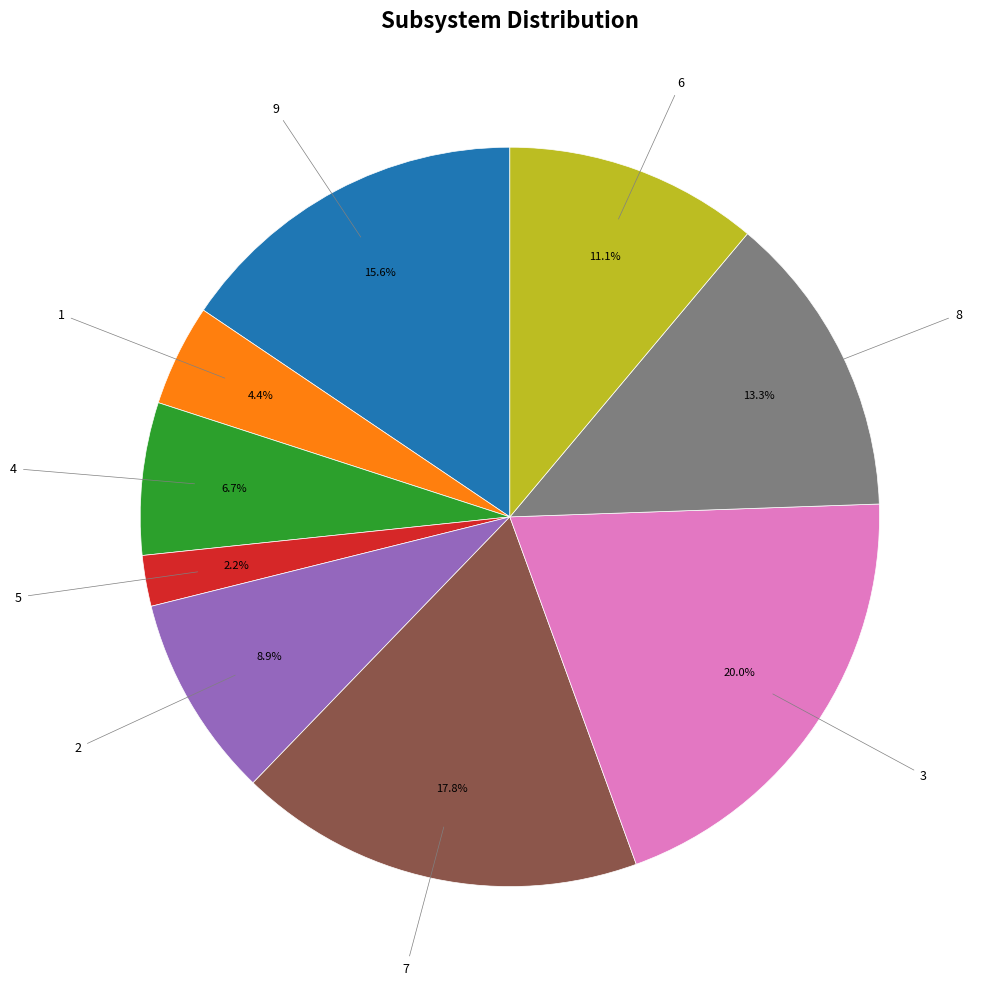

Does 7 account for over 50% of the chart?

No